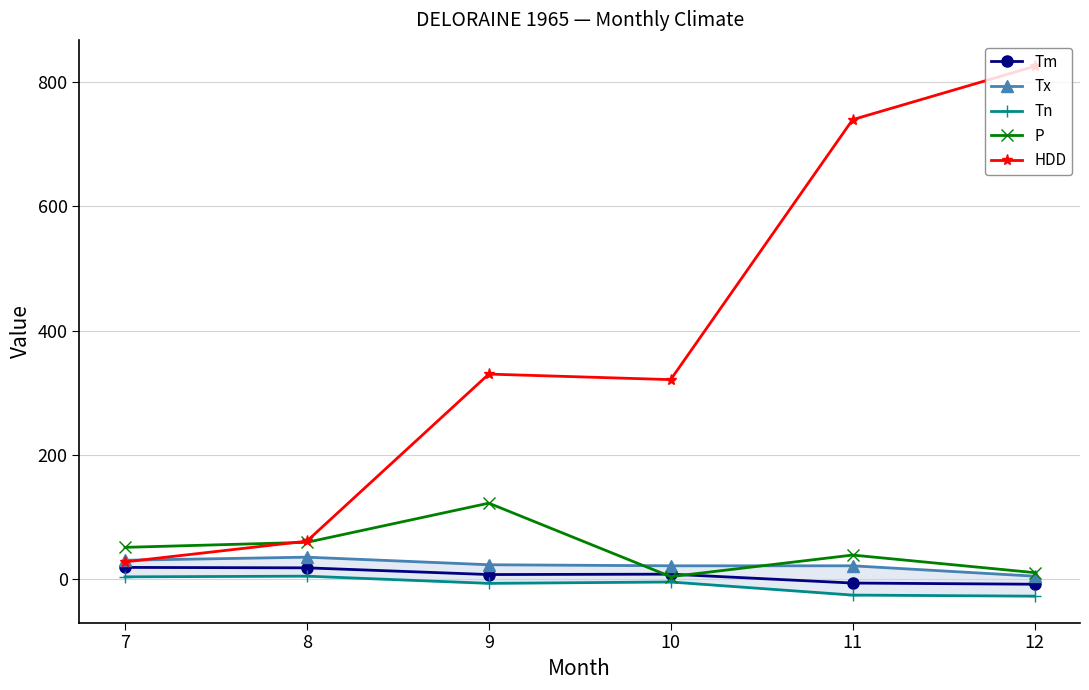

At which category is the sum across all series the highest?

12